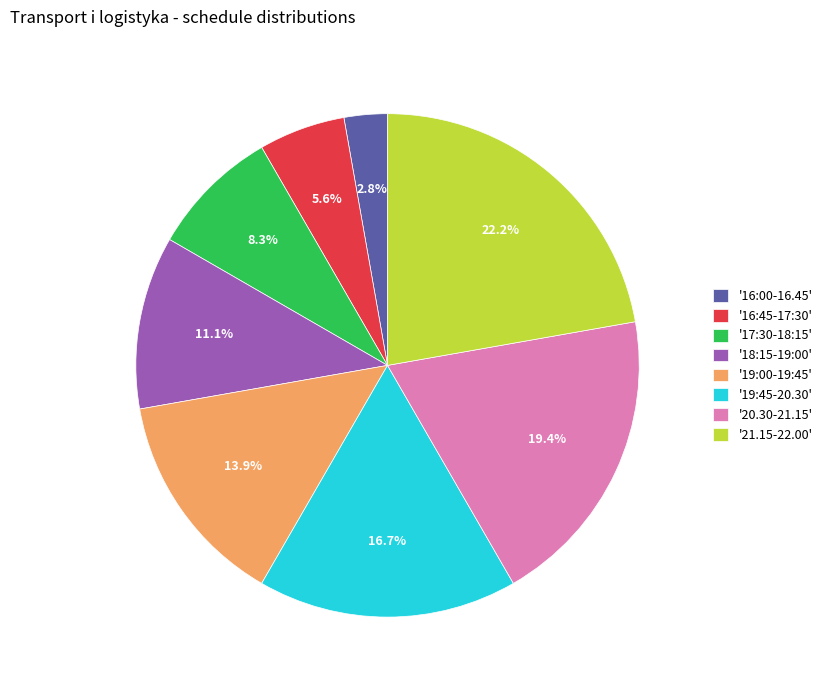

Which category has the smallest portion of the pie?

'16:00-16.45'